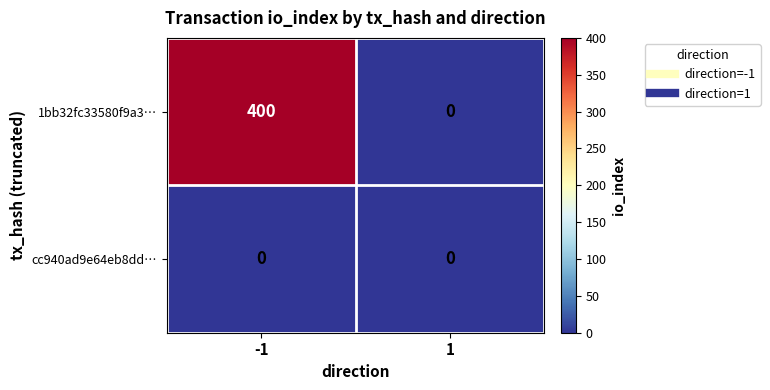

Which series has the largest total across all categories?

1bb32fc33580f9a3…